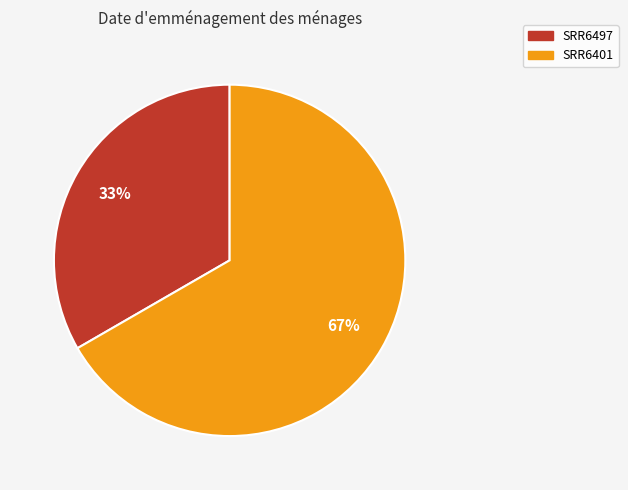

What is the smallest slice in the pie chart?

SRR6497